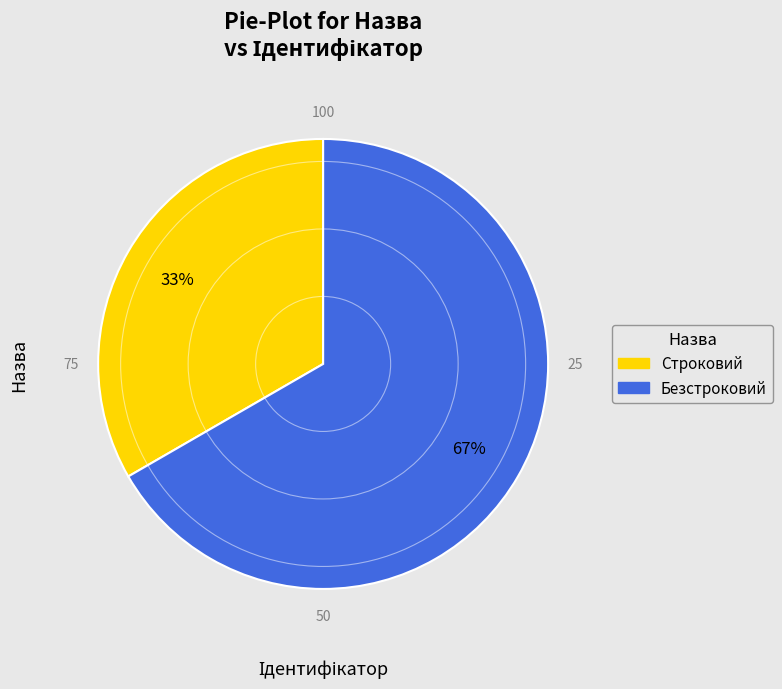

What is the ratio of the value at Безстроковий to the value at Строковий?

2.0